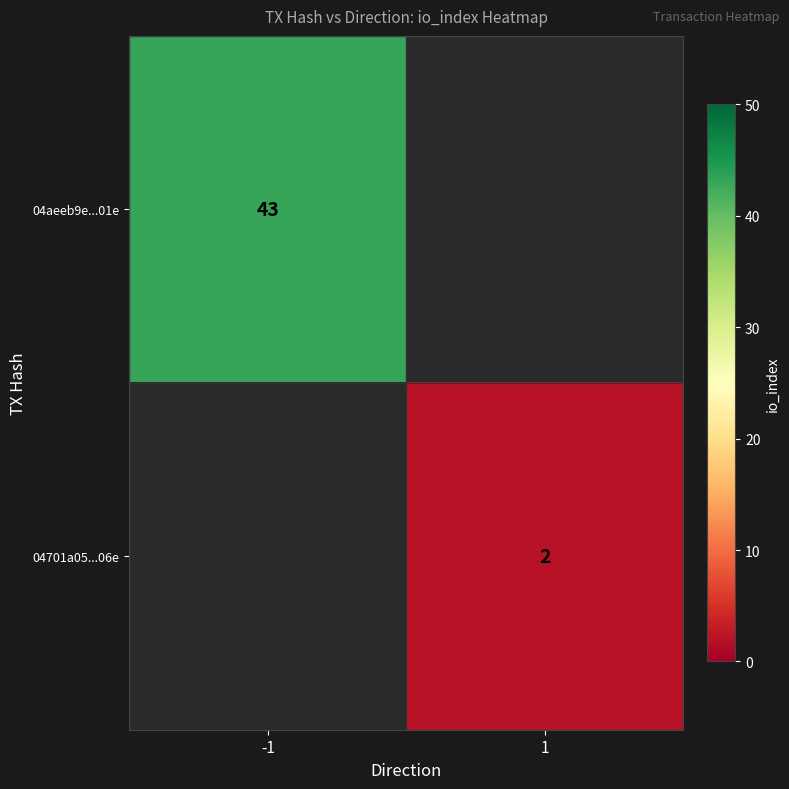

True or false: 04aeeb9e...01e has a value of 72 at -1.

False